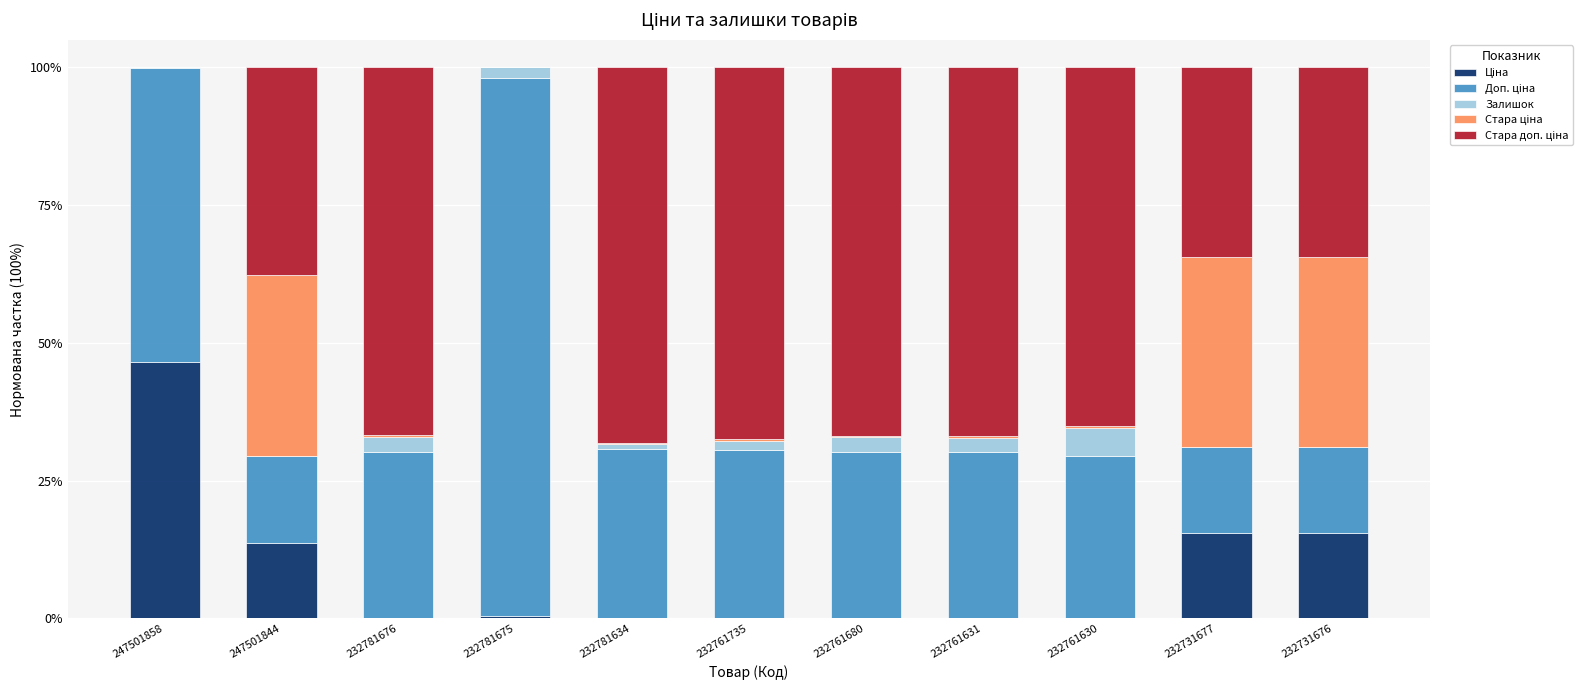

List the series in order of their peak value, highest first.

Доп. ціна, Стара доп. ціна, Ціна, Стара ціна, Залишок